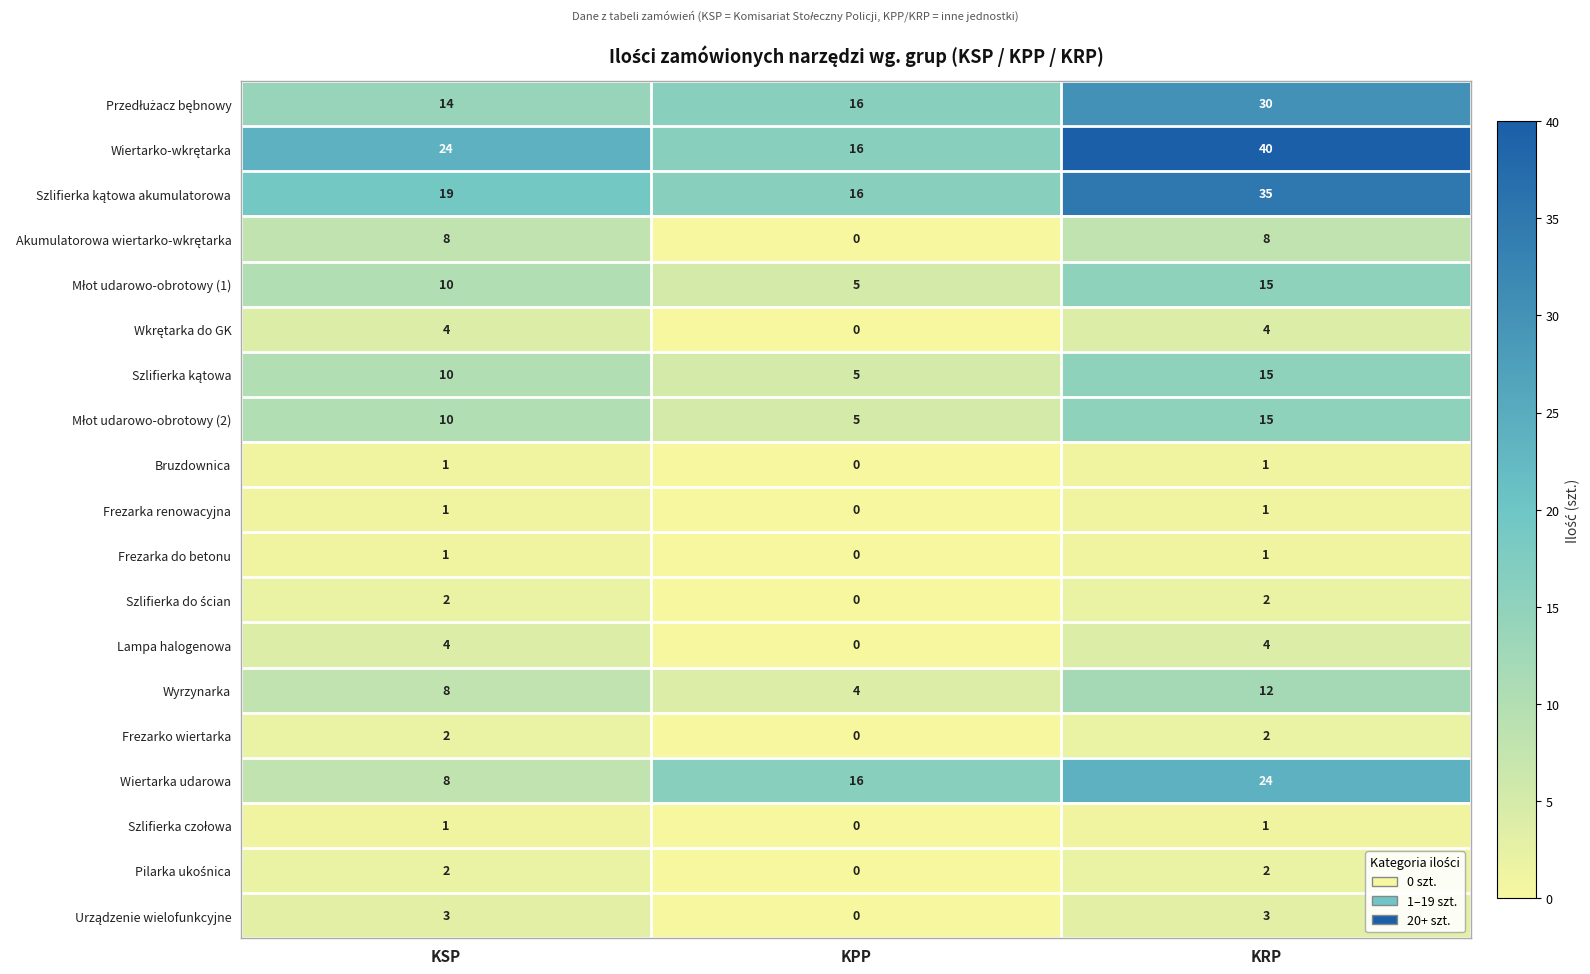

What is the spread (max minus min) of values at KPP?

16